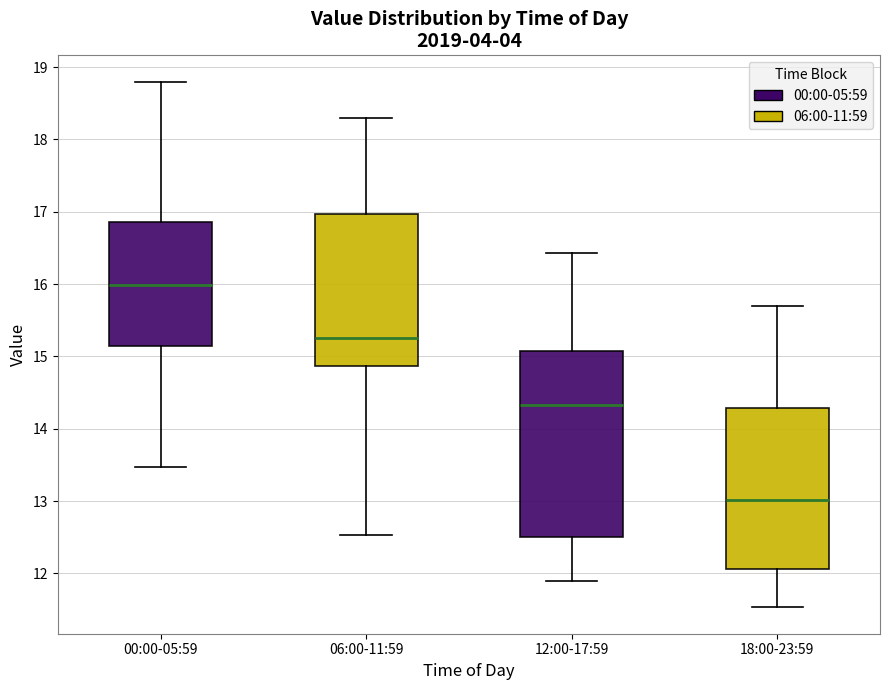

Which box has the highest median line?

00:00-05:59